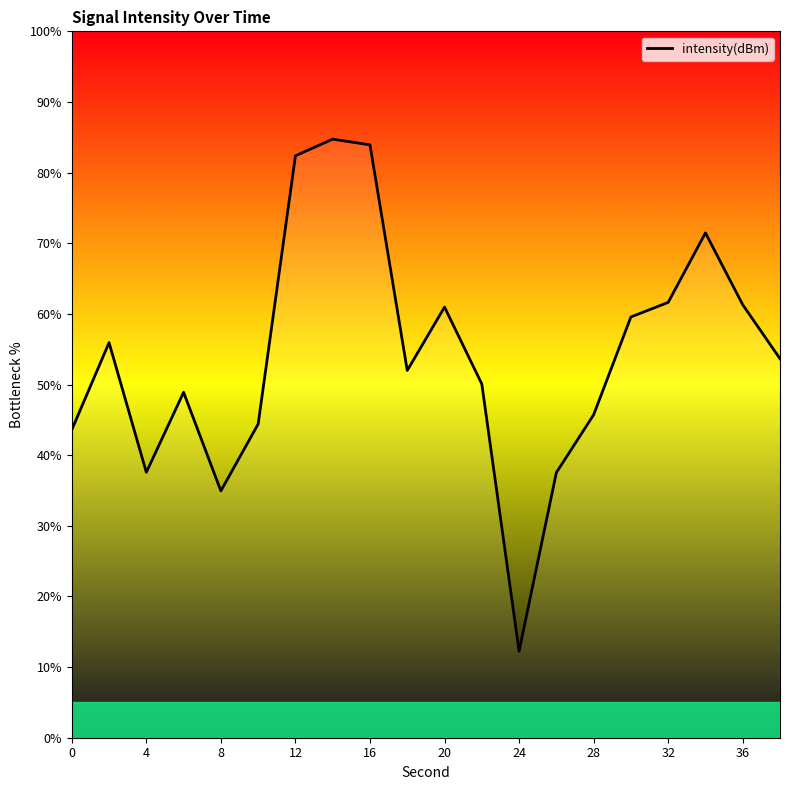

What is the maximum value shown in the chart?

84.7